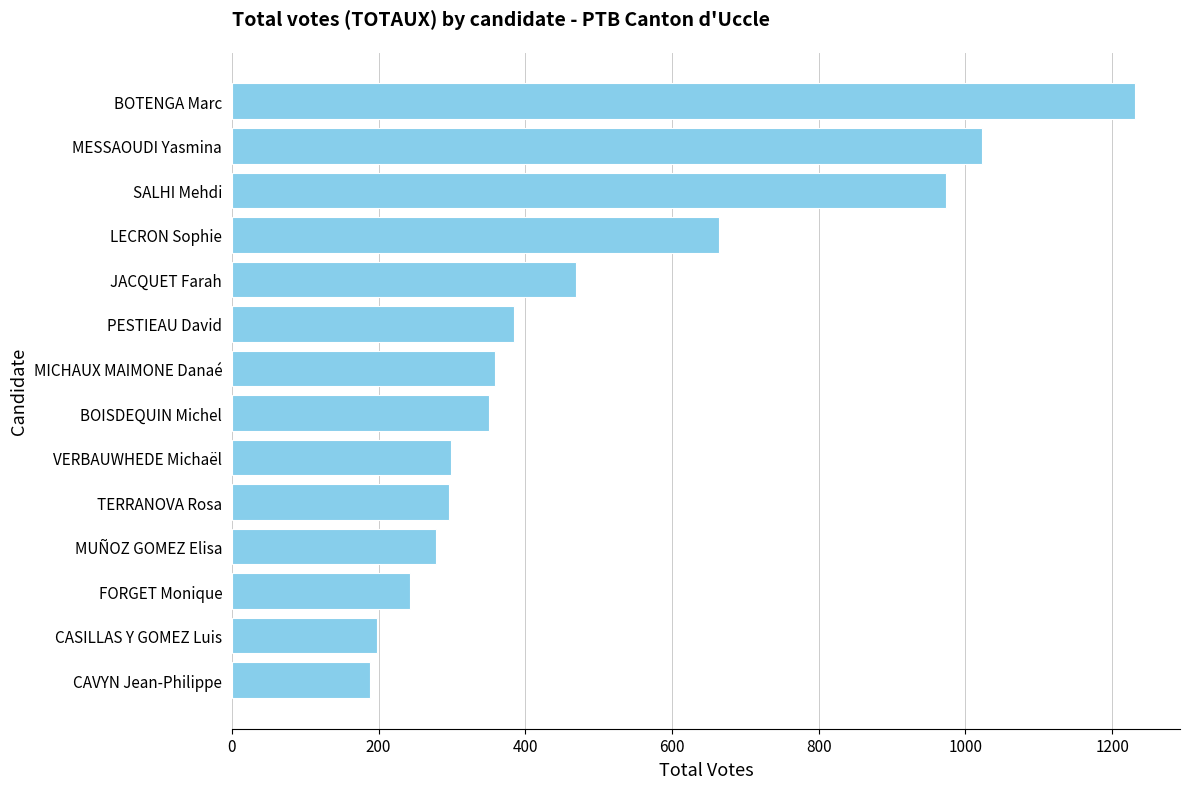

What is the maximum value shown in the chart?

1231